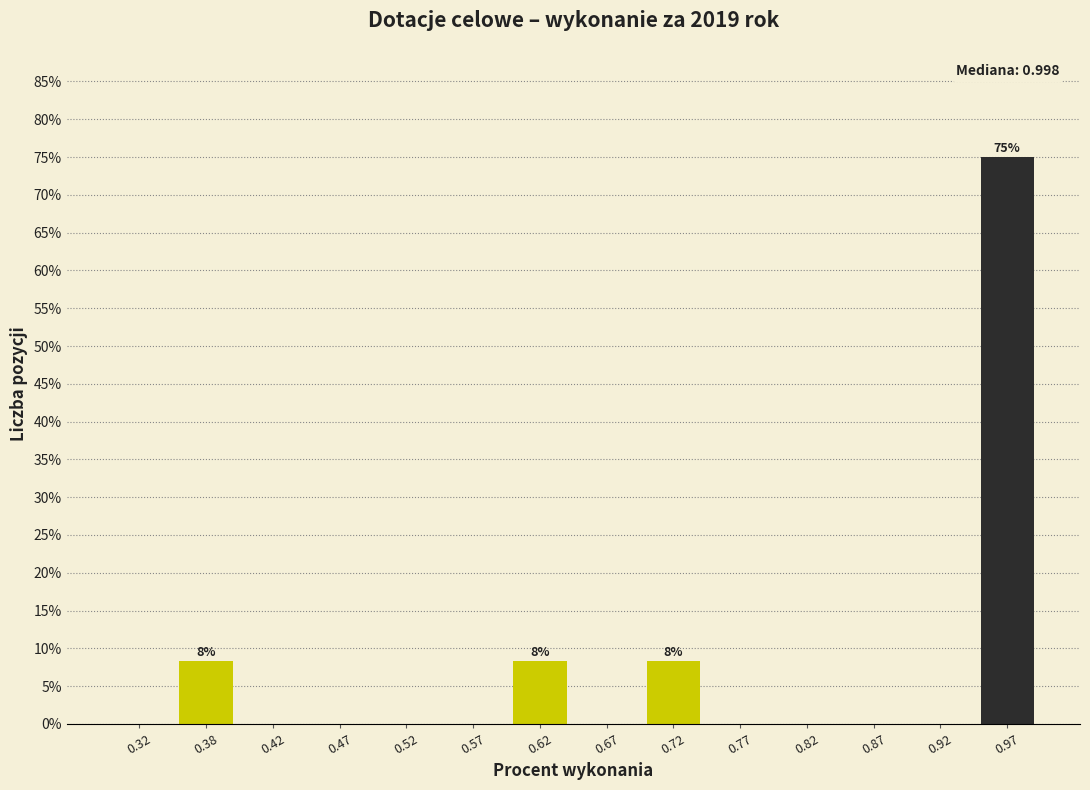

Over which range of the x-axis is the bar tallest?

0.95 to 1.00